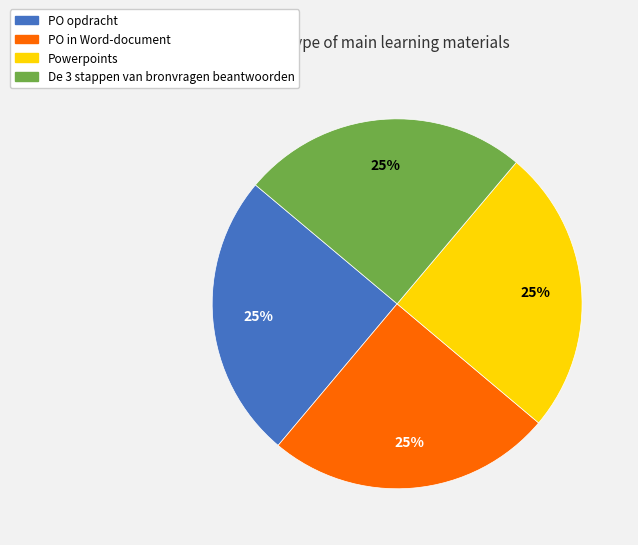

What percentage is the PO in Word-document slice, to the nearest percent?

25%